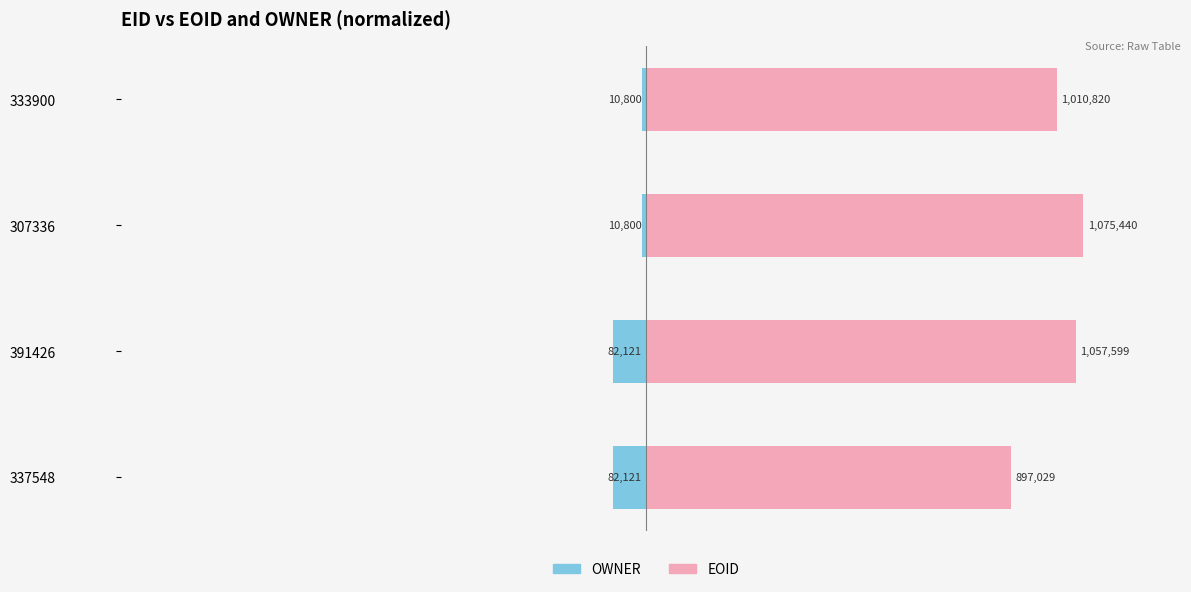

Does the chart contain stacked bars?

No